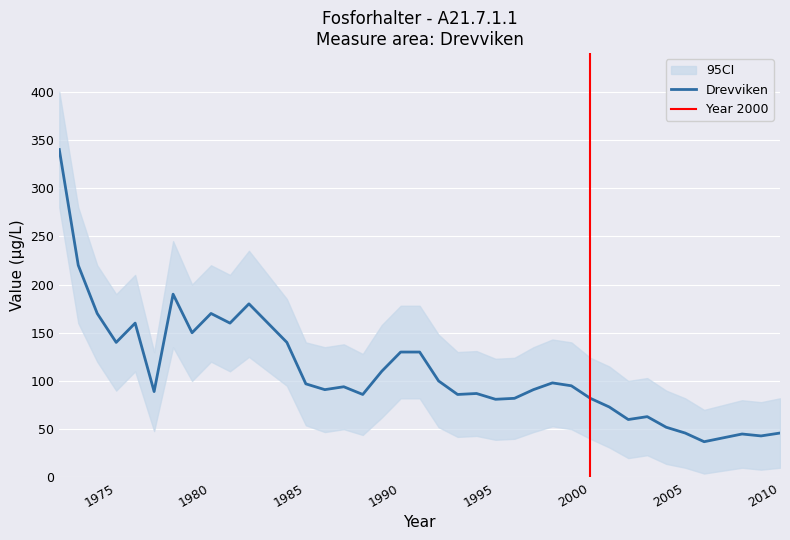

What is the difference between the highest and lowest values at 2000?

84